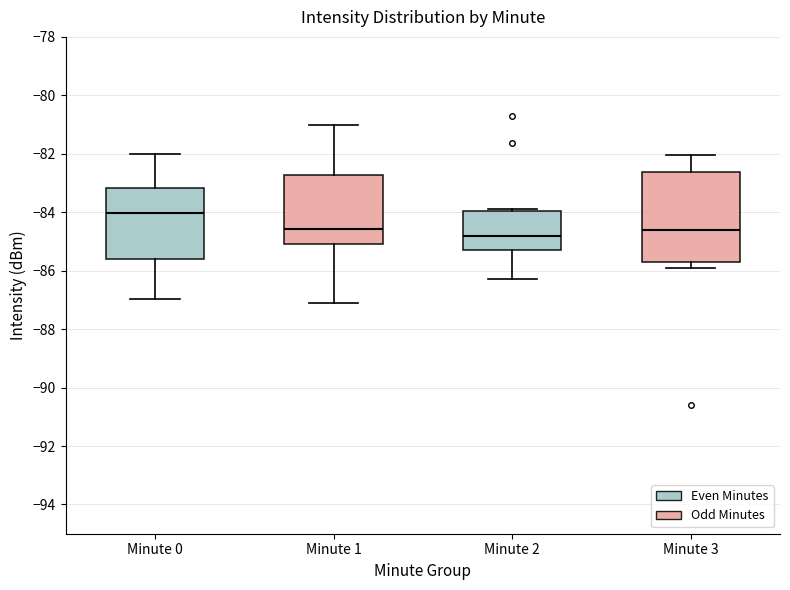

Reading left to right, read every box against the y-axis: the position of its median line, the range the box covers, and the ends of its whiskers. The values are not printed on the chart, so give them approximately, as read against the axis.

Minute 0: median -84.0, box -85.6 to -83.2, whiskers -87.0 to -82.0
Minute 1: median -84.6, box -85.0 to -82.8, whiskers -87.0 to -81.0
Minute 2: median -84.8, box -85.2 to -84.0, whiskers -86.2 to -83.8
Minute 3: median -84.6, box -85.8 to -82.6, whiskers -86.0 to -82.0